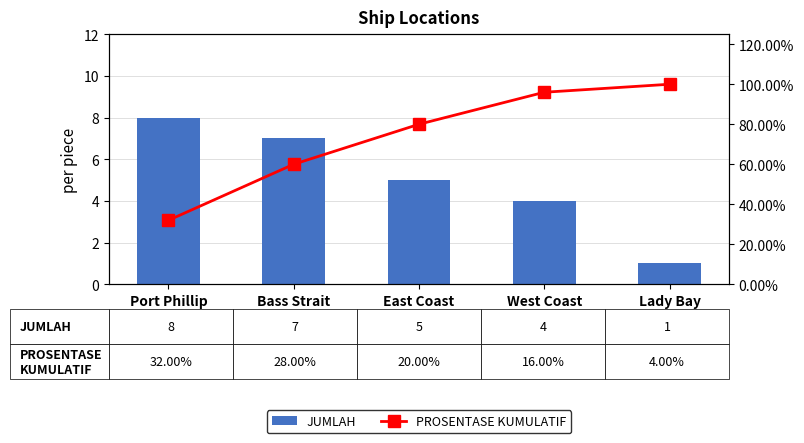

What is the label of the 3rd bar from the left?

East Coast